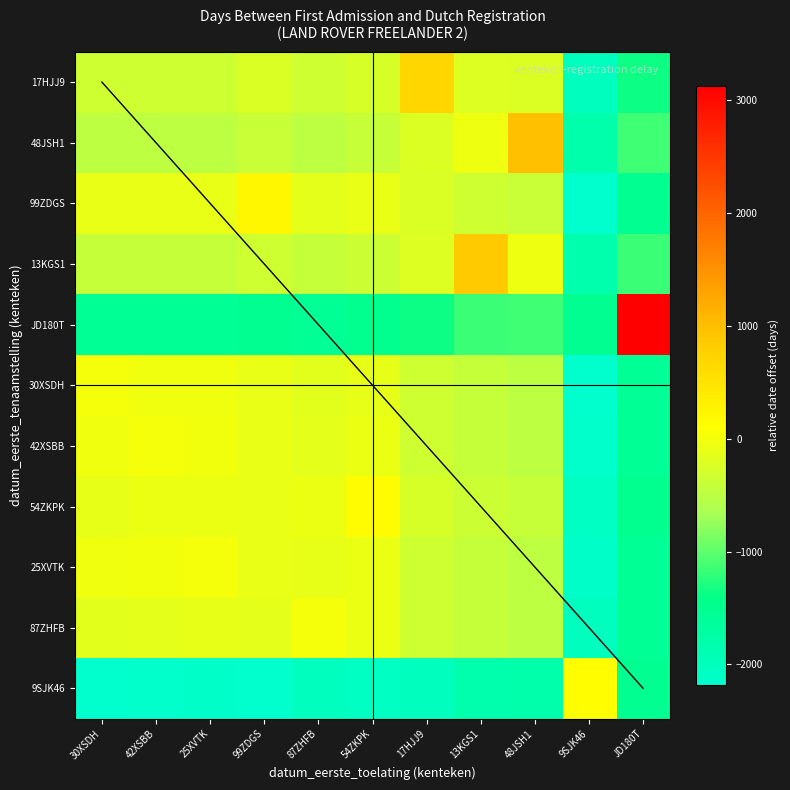

What is the spread (max minus min) of values at 42XSBB?

2157.5